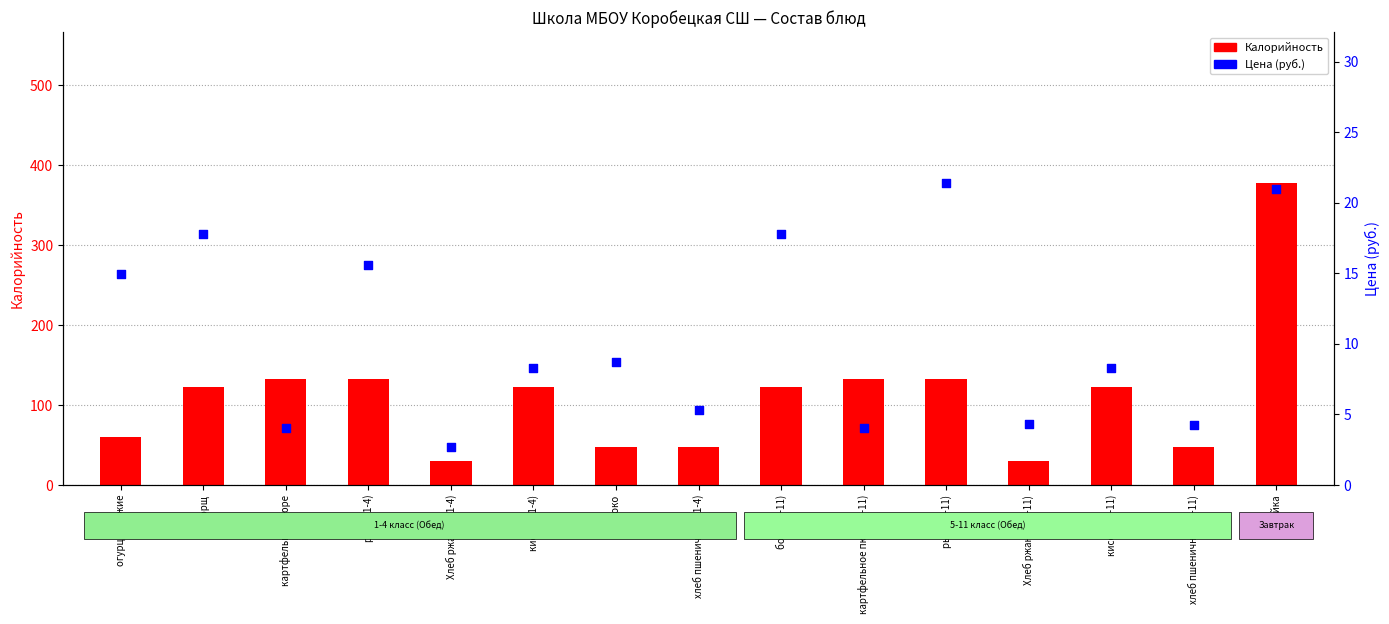

At how many categories does at least one series exceed 243?

1